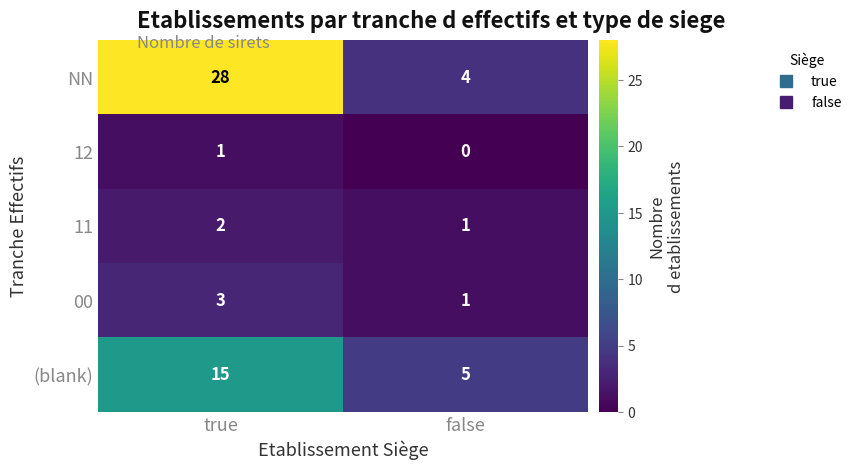

What is the difference between the (blank) values at true and false?

10